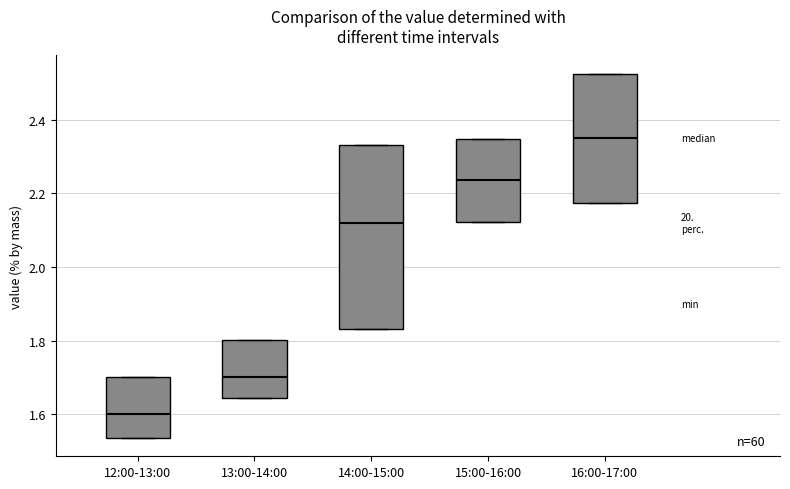

Reading left to right, read every box against the y-axis: the position of its median line, the range the box covers, and the ends of its whiskers. The values are not printed on the chart, so give them approximately, as read against the axis.

12:00-13:00: median 1.60, box 1.54 to 1.70, whiskers 1.54 to 1.70
13:00-14:00: median 1.70, box 1.64 to 1.80, whiskers 1.64 to 1.80
14:00-15:00: median 2.12, box 1.84 to 2.34, whiskers 1.84 to 2.34
15:00-16:00: median 2.24, box 2.12 to 2.34, whiskers 2.12 to 2.34
16:00-17:00: median 2.36, box 2.18 to 2.52, whiskers 2.18 to 2.52